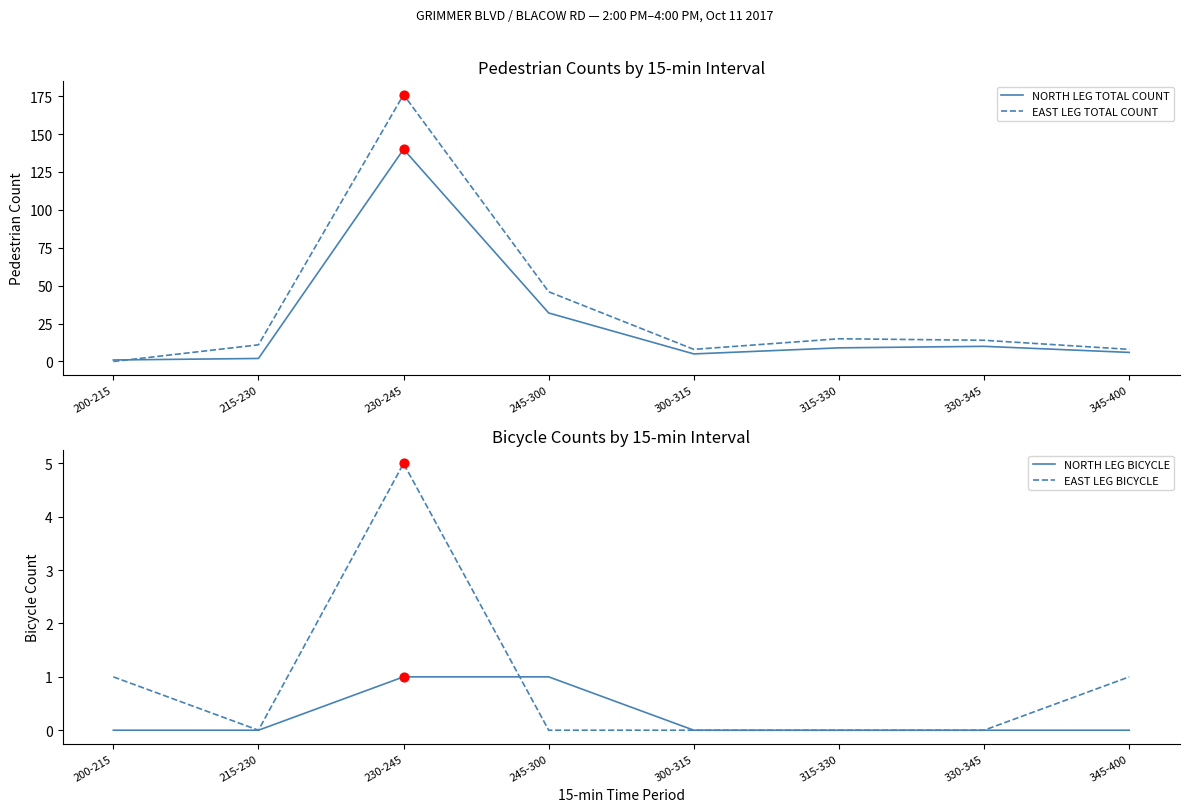

At how many categories does at least one series exceed 27?

2